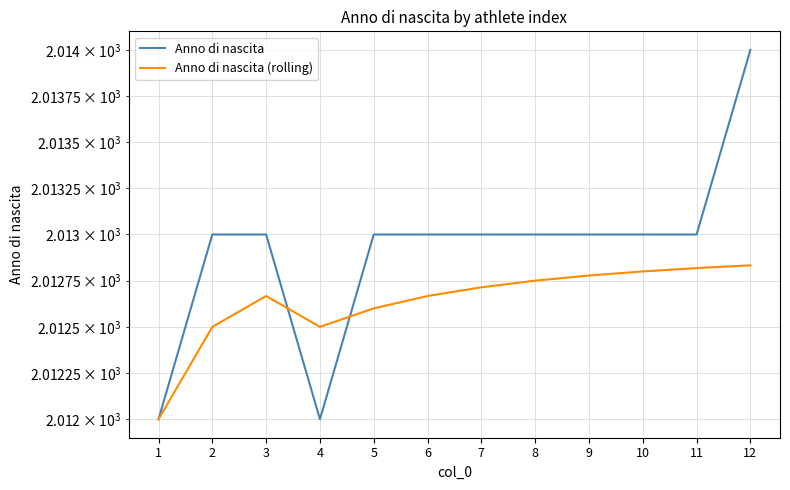

Reading left to right, transcribe all the data shown in this chart.

Anno di nascita: 2012.0	2013.0	2013.0	2012.0	2013.0	2013.0	2013.0	2013.0	2013.0	2013.0	2013.0	2014.0
Anno di nascita (rolling): 2012.0	2012.5	2012.7	2012.5	2012.6	2012.7	2012.7	2012.8	2012.8	2012.8	2012.8	2012.8